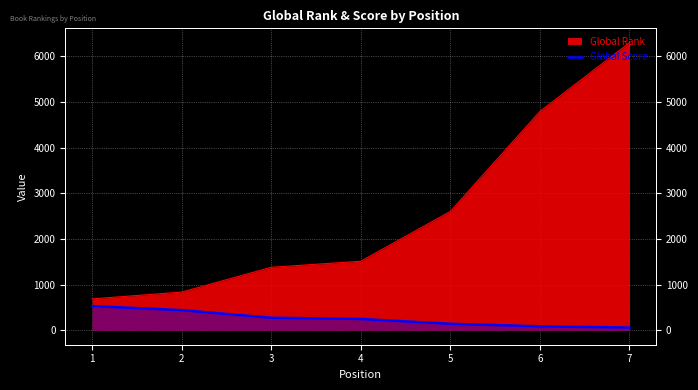

How many values are below 249?

3